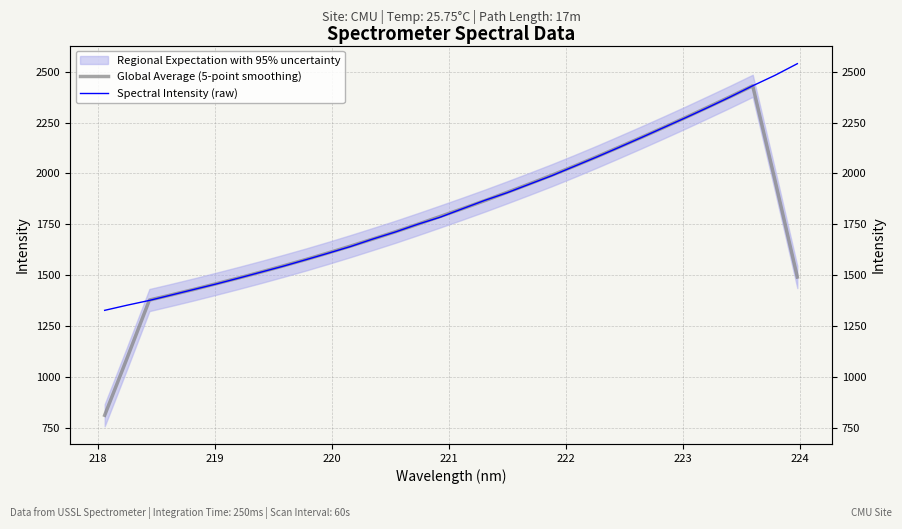

What is the minimum value for Spectral Intensity (raw)?

1327.1